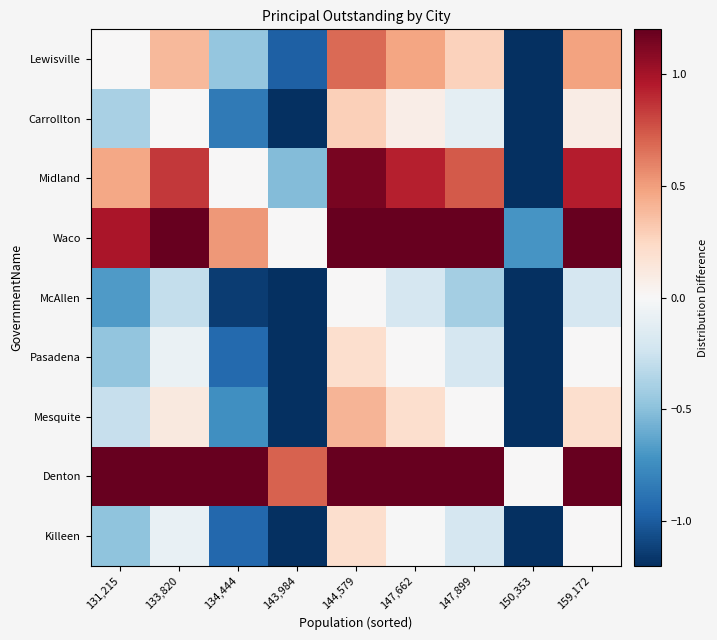

Rank the series by their maximum value, from lowest to highest.

McAllen, Killeen, Pasadena, Carrollton, Mesquite, Lewisville, Midland, Waco, Denton